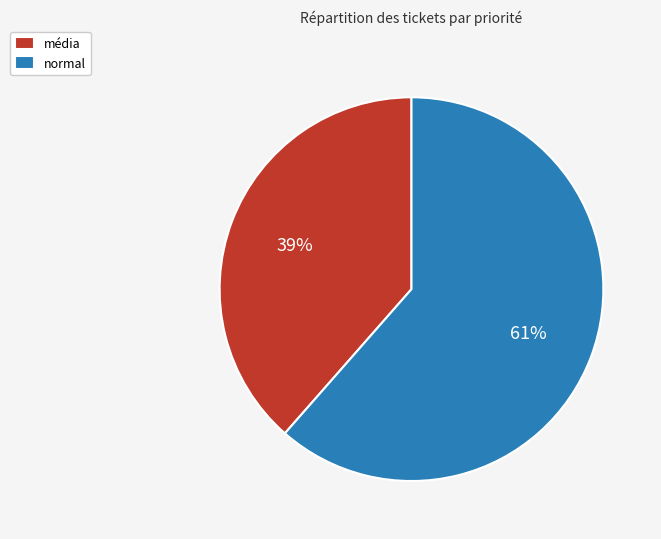

Which slice is the smallest?

média